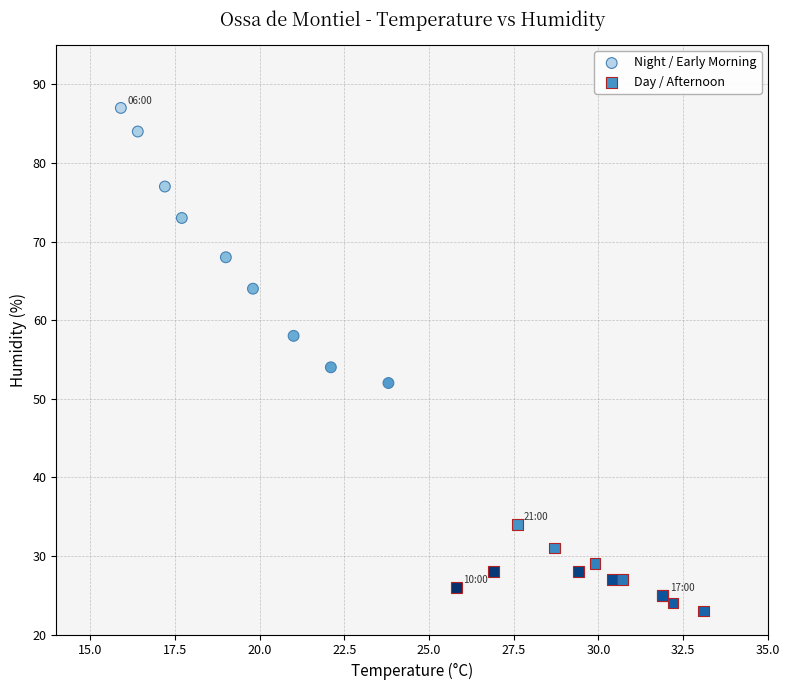

Which series contains the lowest Y value?

Day / Afternoon